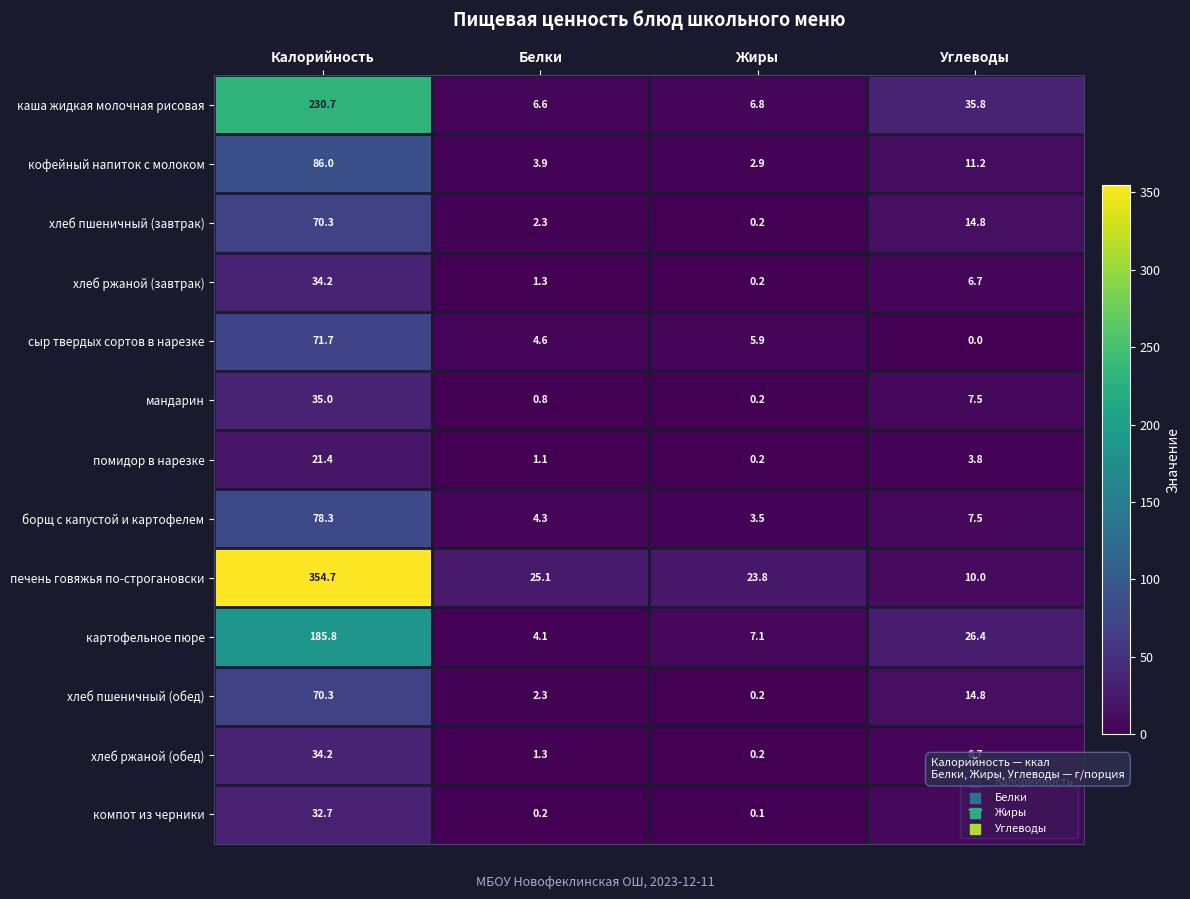

Count the number of data series in this chart.

13